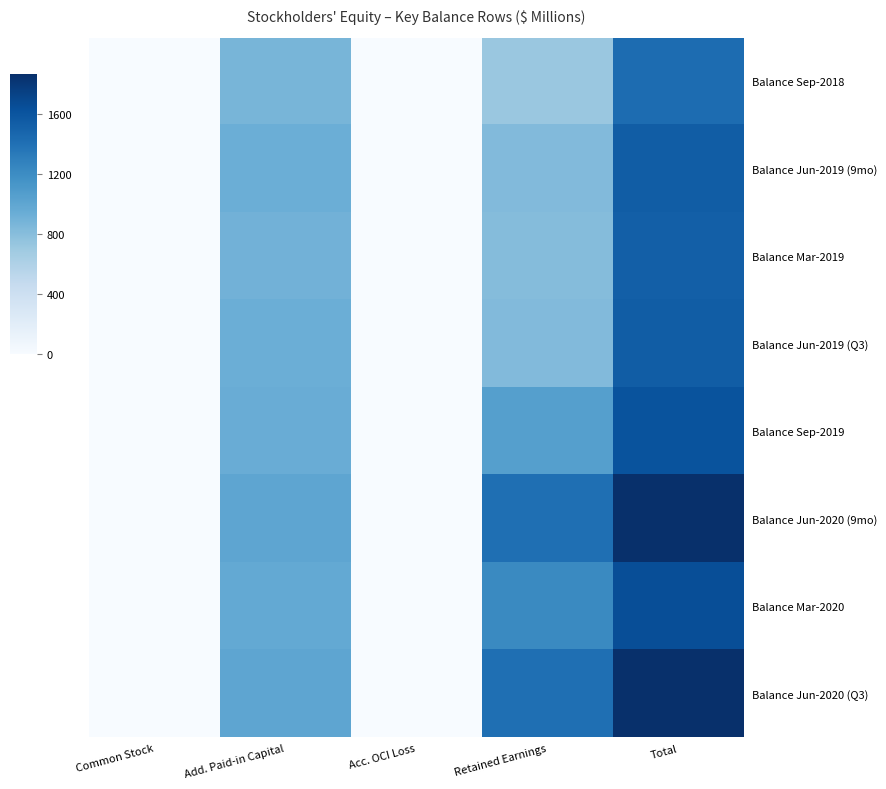

Which series changed the most between Add. Paid-in Capital and Acc. OCI Loss?

Balance Jun-2020 (9mo)